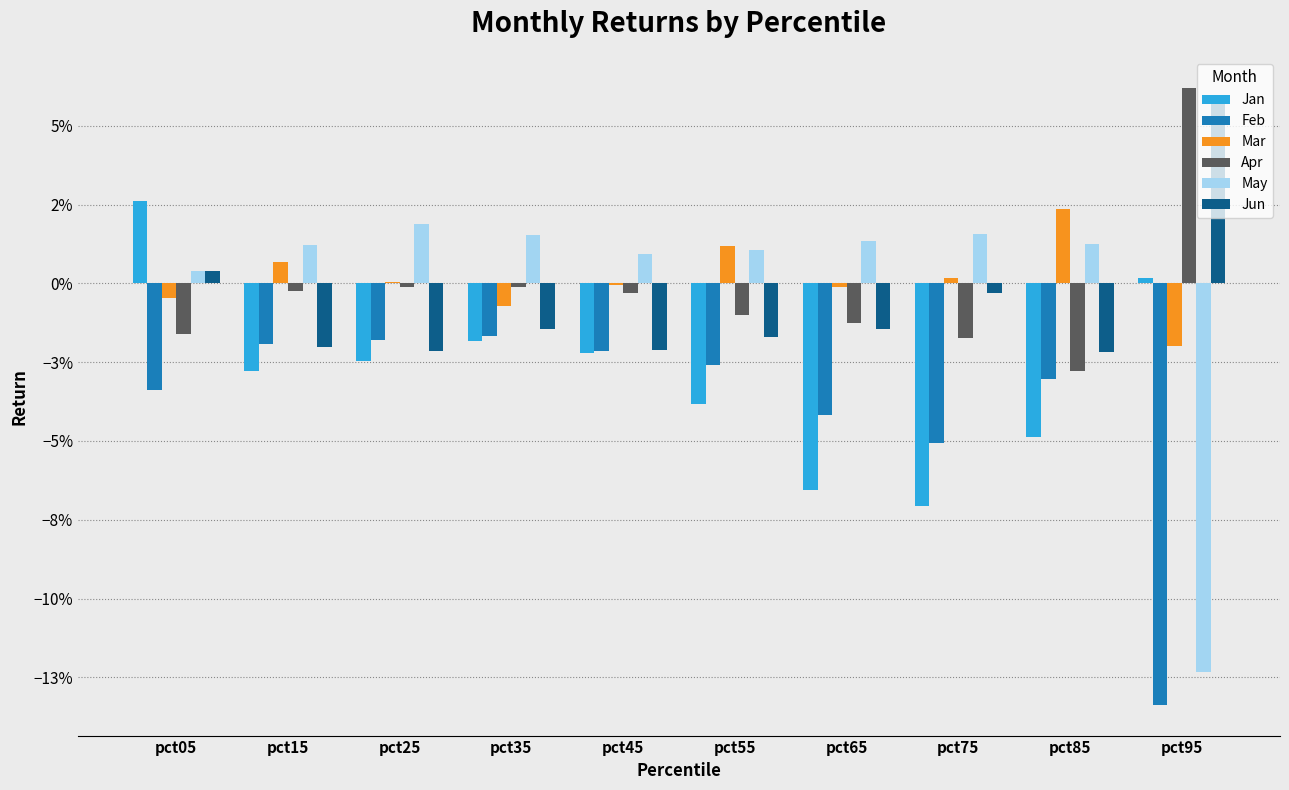

What are all the series names shown in the legend?

Jan, Feb, Mar, Apr, May, Jun